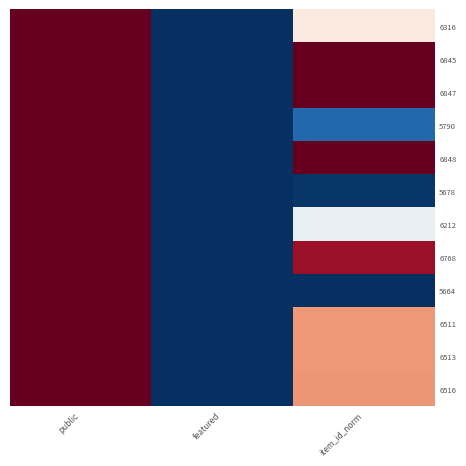

At which category is the sum across all series the highest?

public